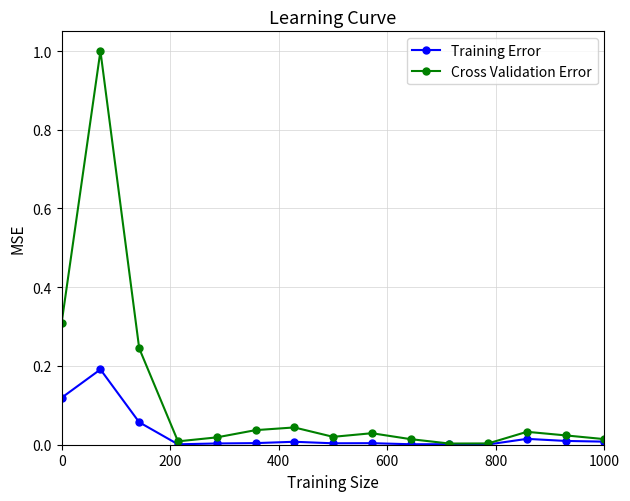

How many data points does each series have?

15